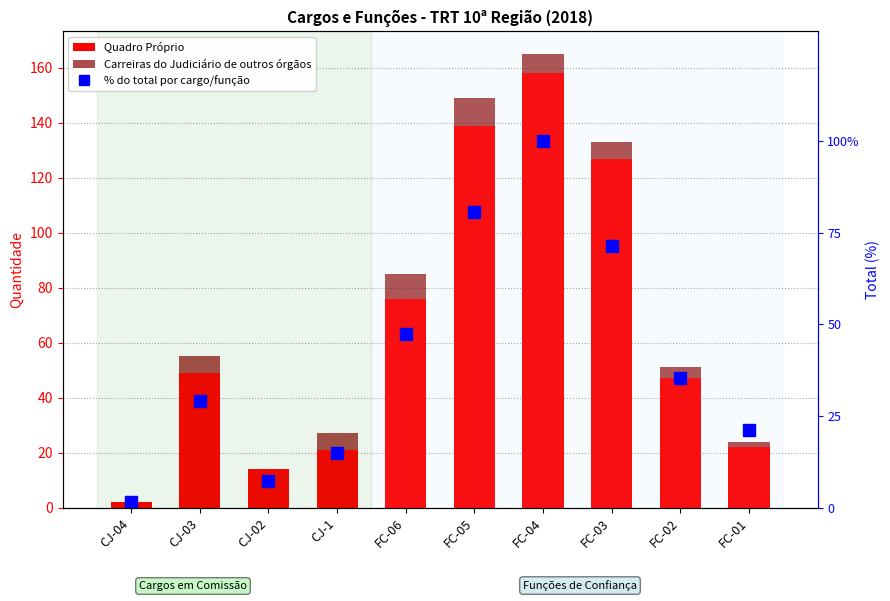

The Carreiras do Judiciário de outros órgãos series shows 10.0 at FC-05. True or false?

True